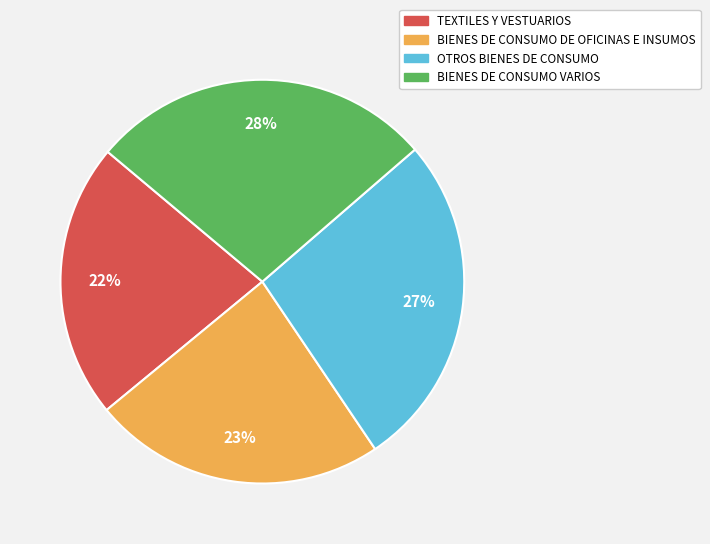

How many slices are in this pie chart?

4